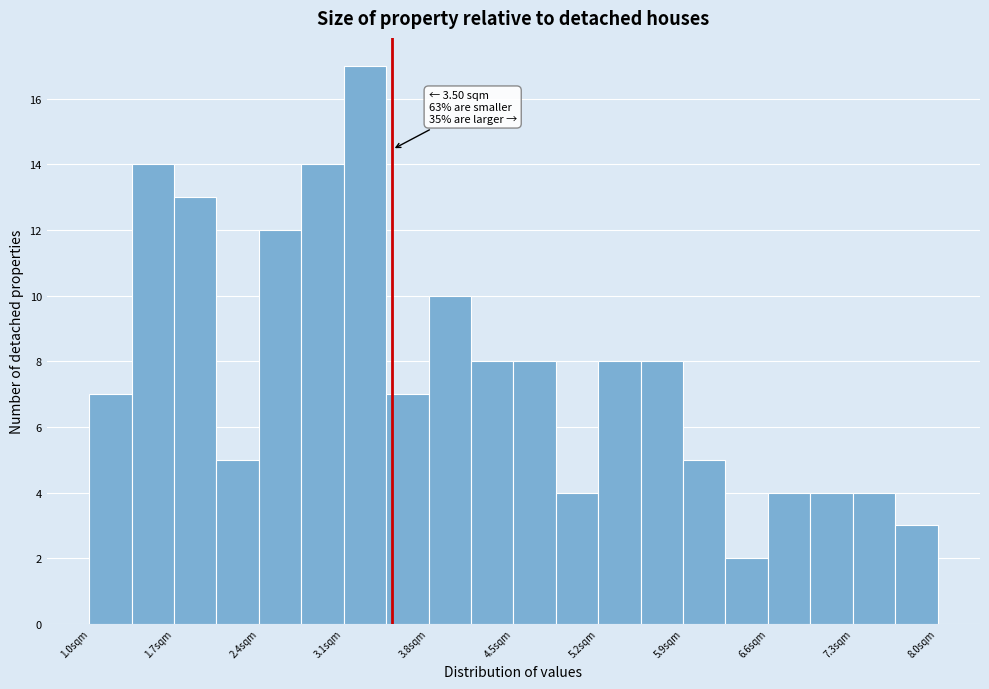

Around what value on the x-axis is the tallest bar? Give the approximate position of its centre, as read against the axis.

3.3